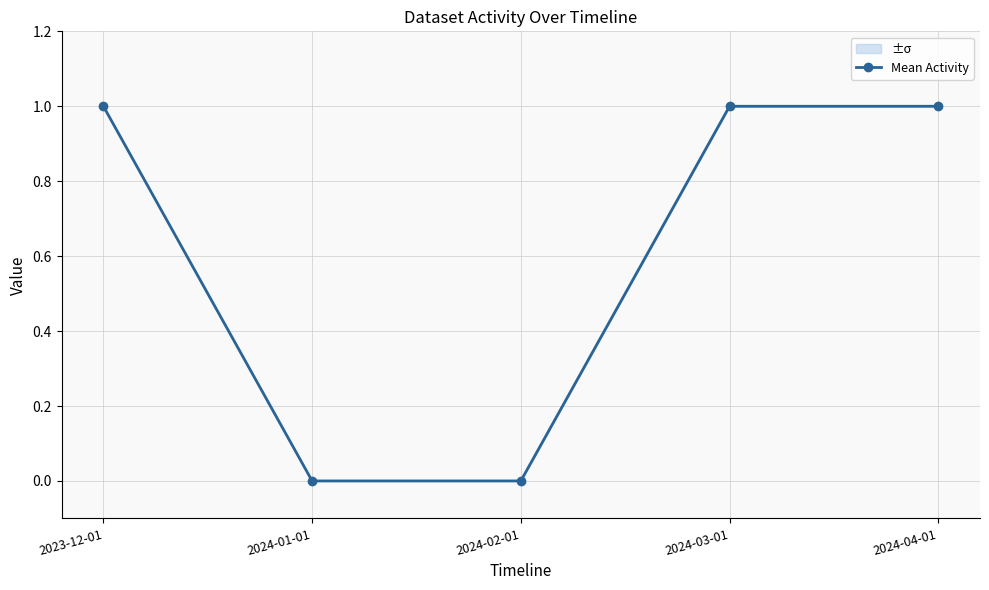

What is the difference between the values at 2024-02-01 and 2023-12-01?

1